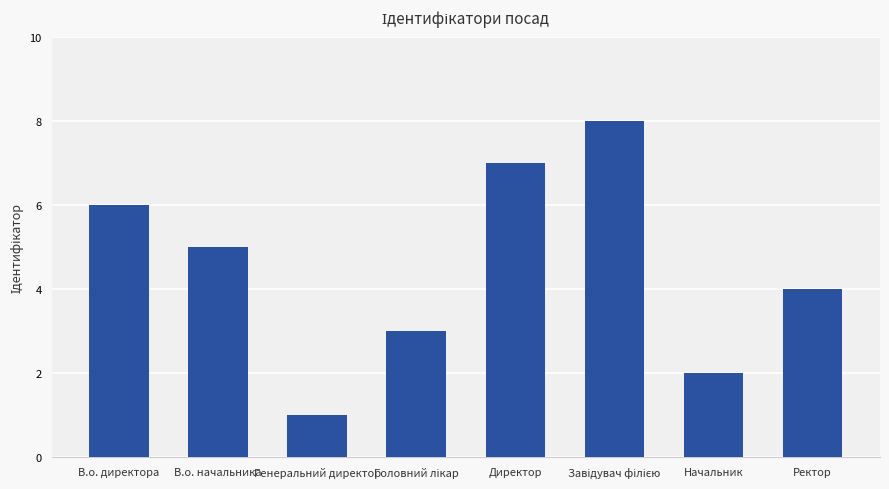

How many values are between 3 and 7?

5